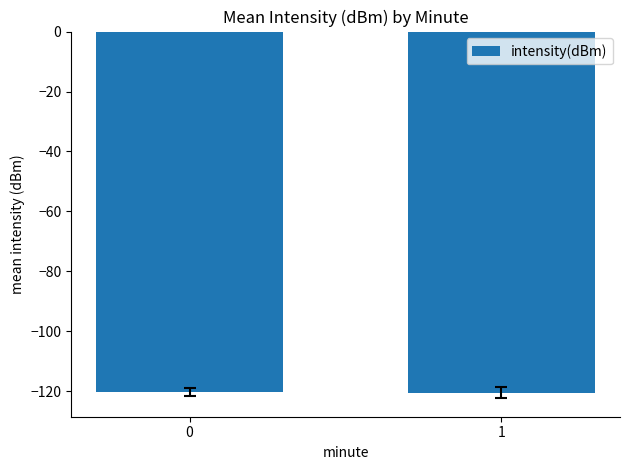

What is the value of the 2nd bar from the left?

-120.5